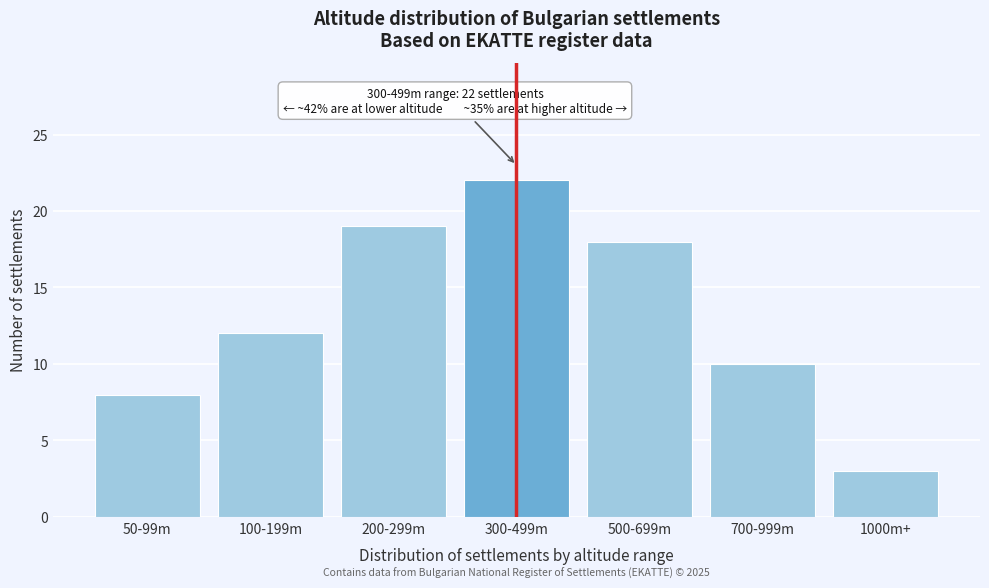

Reading right to left, list all the values displayed in this chart.

3	10	18	22	19	12	8